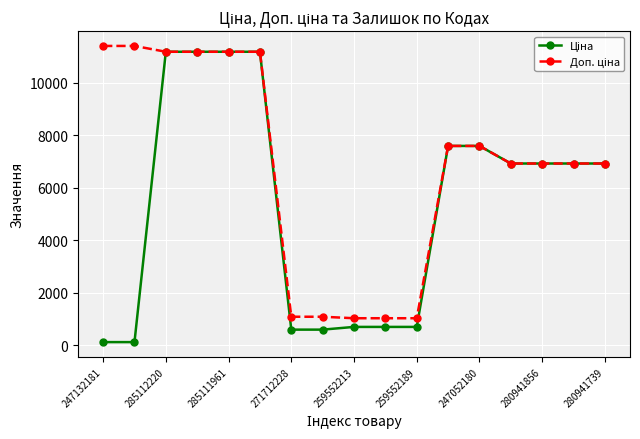

At how many categories does at least one series exceed 8894?

6